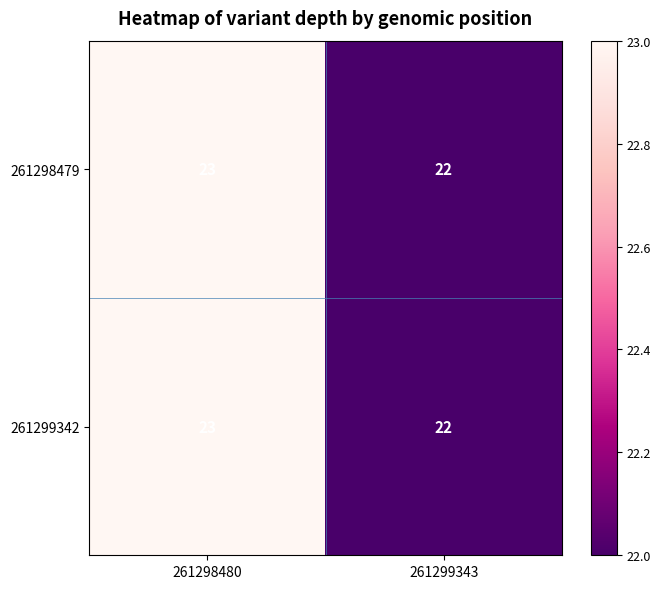

At which label is 261299342 closest to 22?

261299343